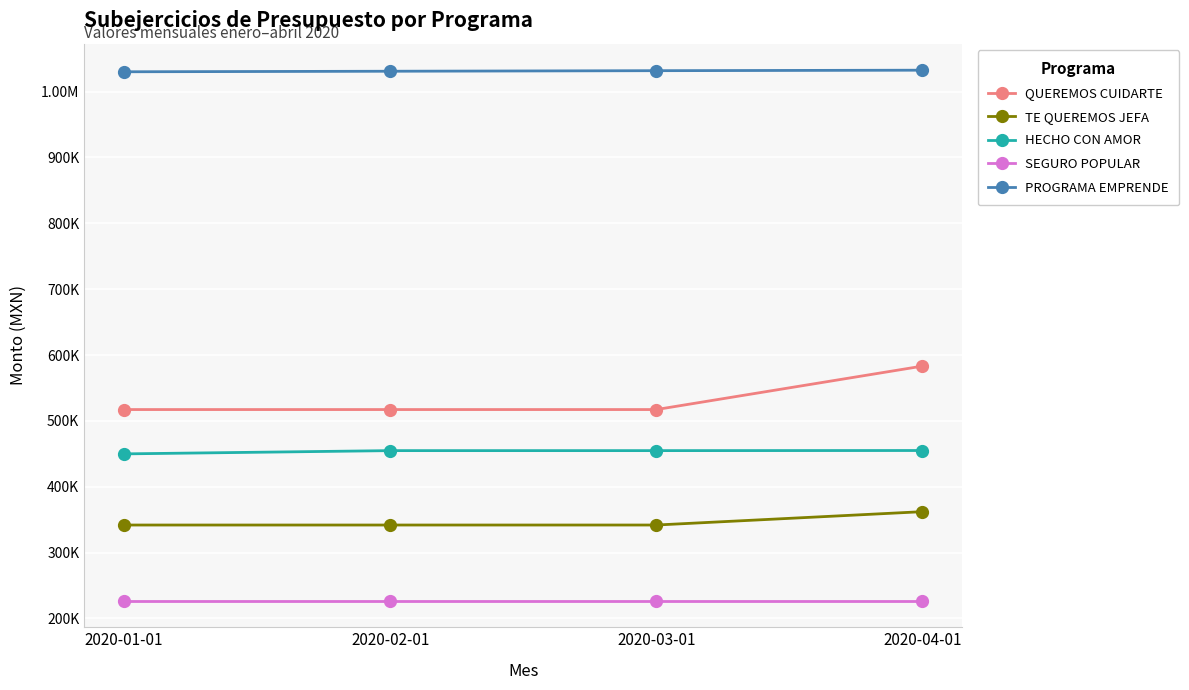

True or false: SEGURO POPULAR and PROGRAMA EMPRENDE cross at least once.

False